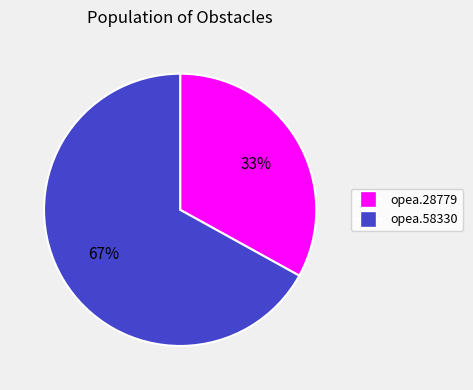

To the nearest percent, what is the difference between the largest and smallest slice percentages?

34%